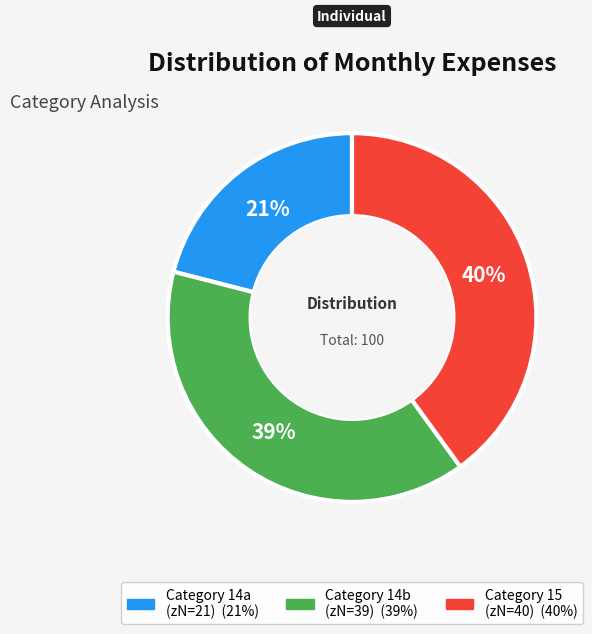

Is there a majority slice in this chart?

No